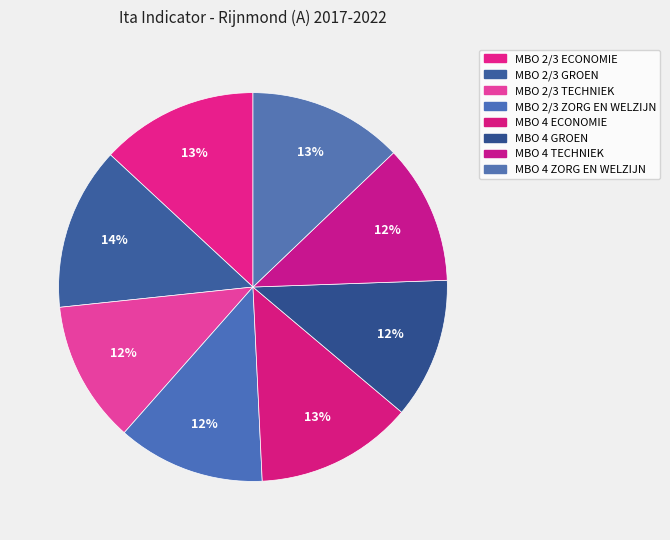

What percentage is the MBO 2/3 ZORG EN WELZIJN slice, to the nearest percent?

12%